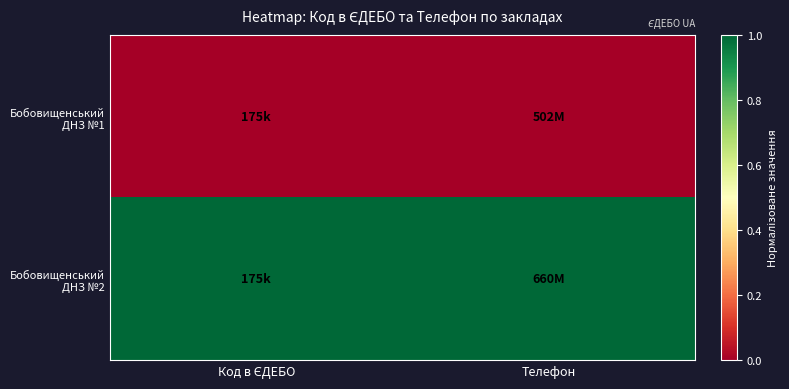

Between Код в ЄДЕБО and Телефон, which series saw the biggest shift?

Бобовищенський ДНЗ №2